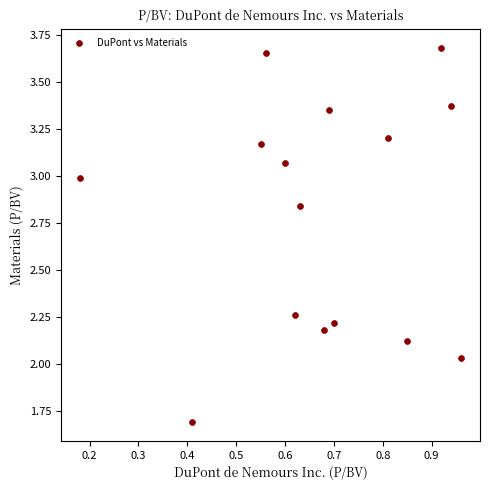

What is the range of X values (max minus min)?

0.8